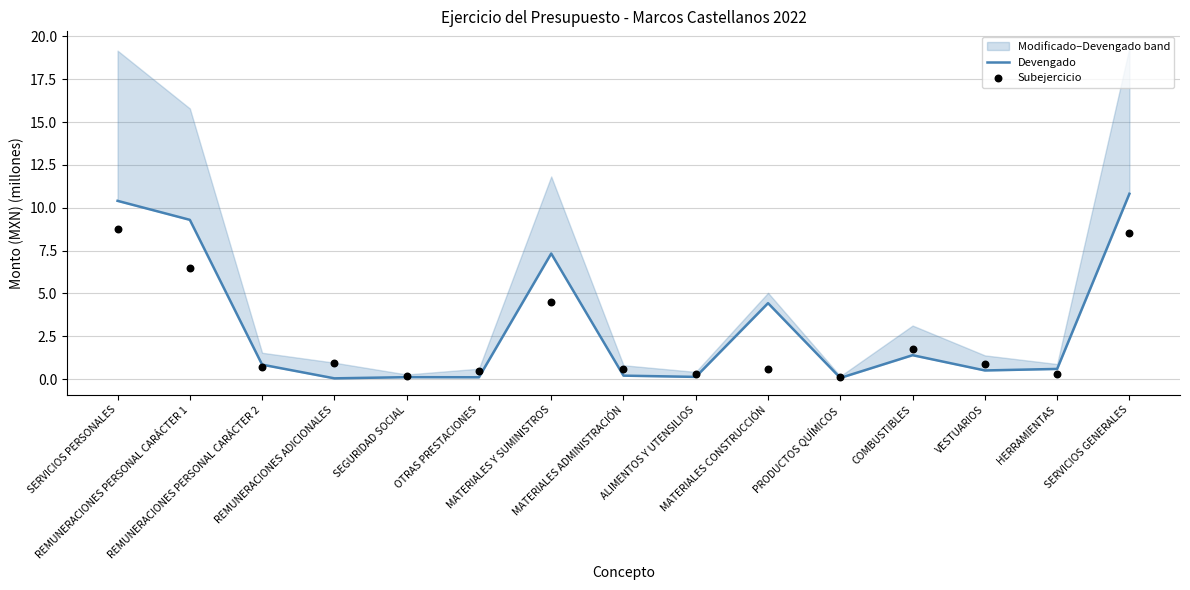

What are all the series names shown in the legend?

Devengado, Subejercicio